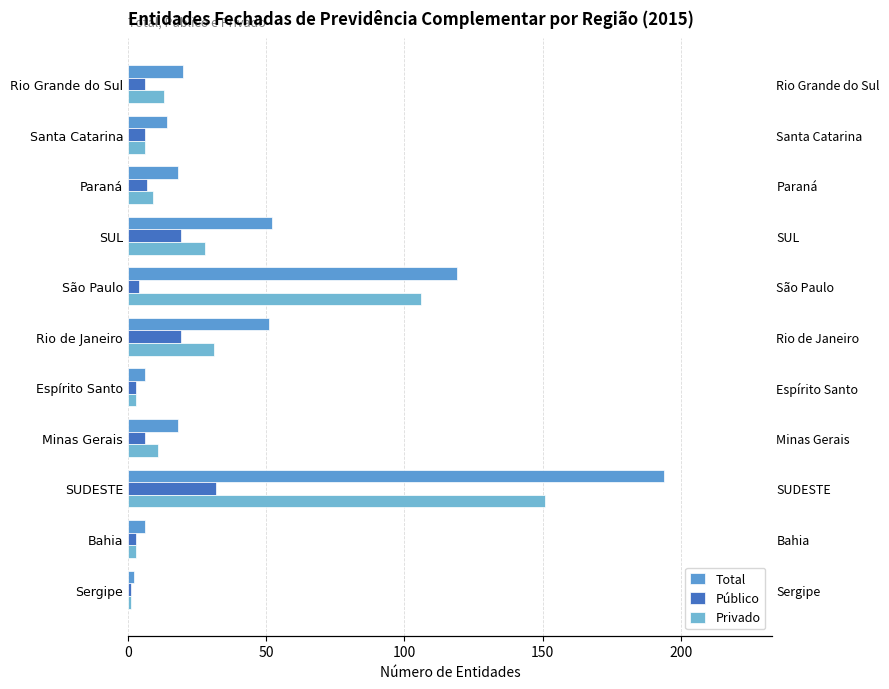

The Público series shows 3 at Rio Grande do Sul. True or false?

False